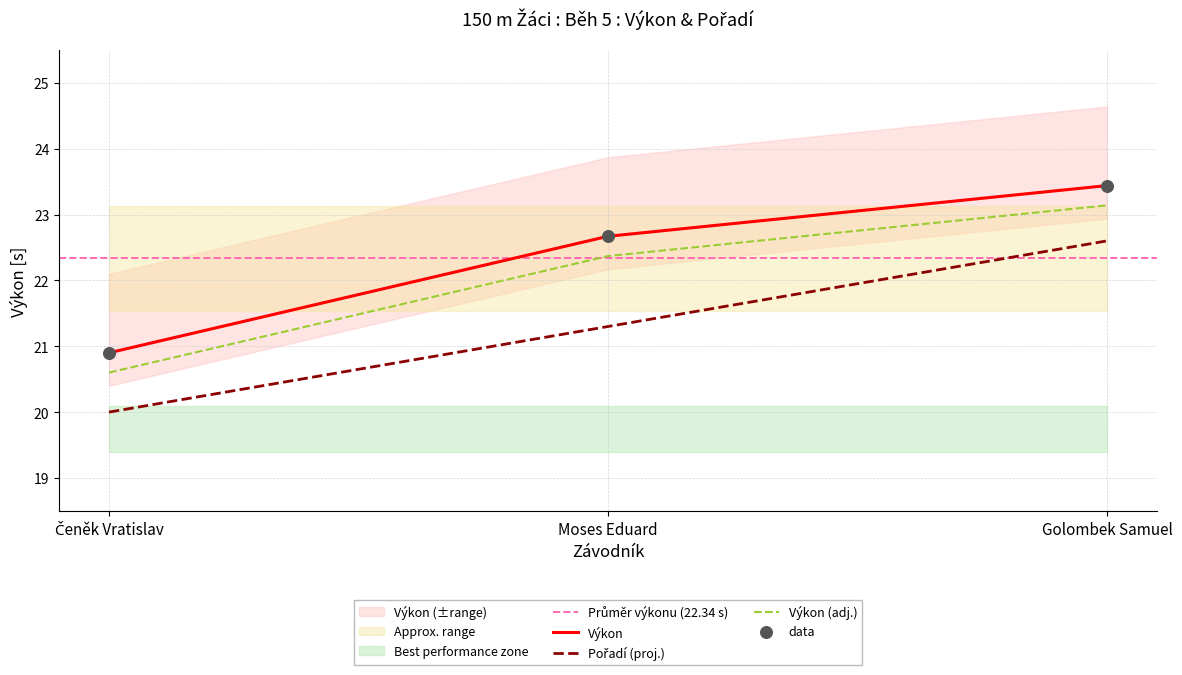

Is the value of Pořadí at Golombek Samuel greater than the value of Výkon at Čeněk Vratislav?

Yes